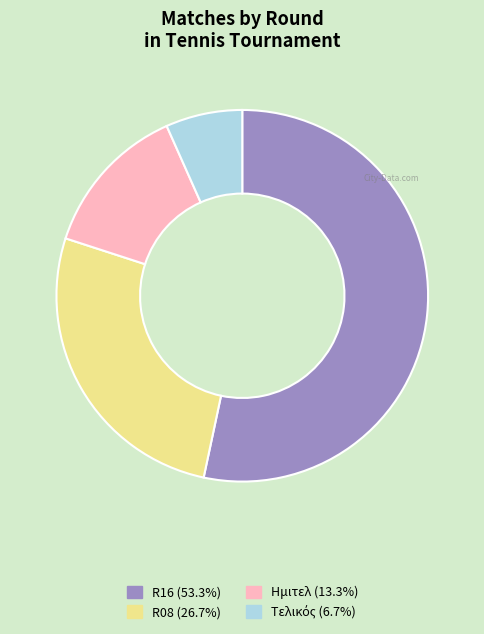

Combined, do R08 (26.7%) and R16 (53.3%) account for over 50%?

Yes